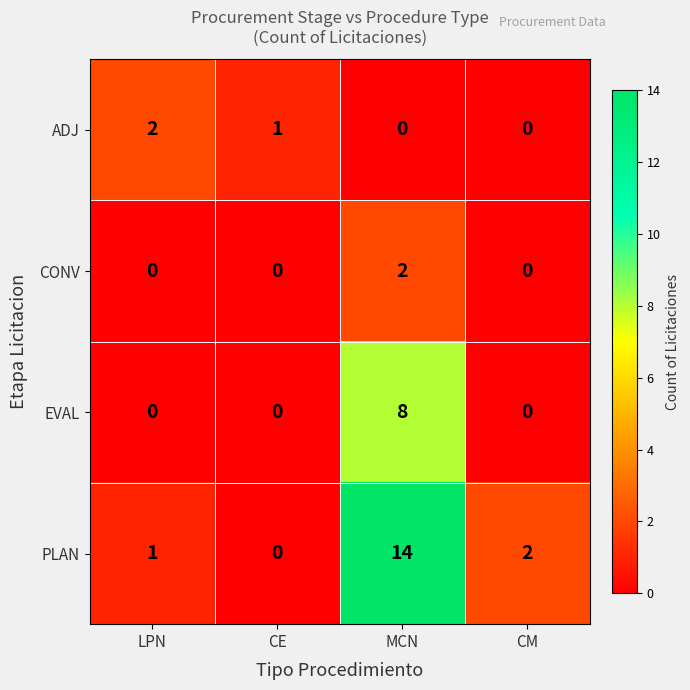

What is the sum of all ADJ values?

3